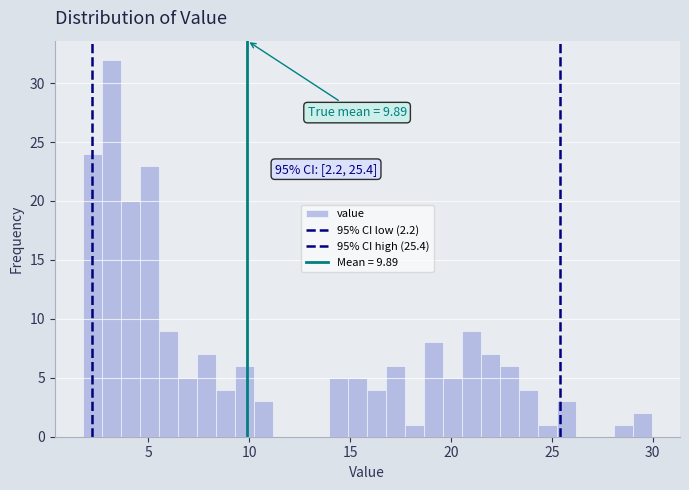

Around what value on the x-axis is the tallest bar? Give the approximate position of its centre, as read against the axis.

3.0